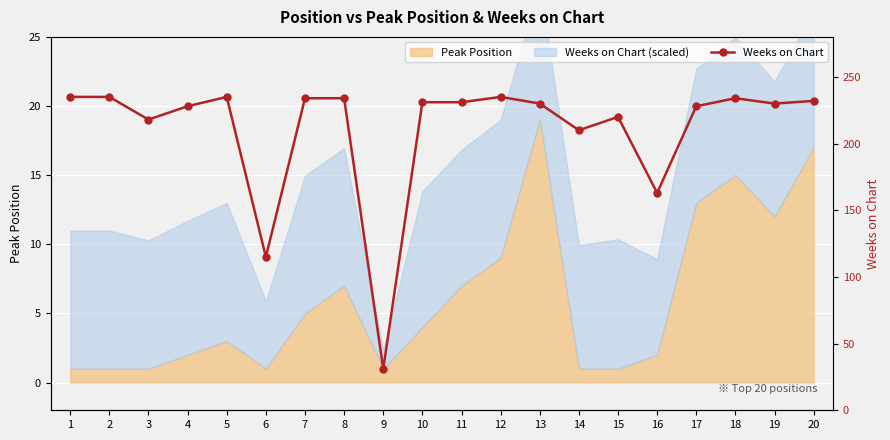

How many interior local valleys (lower than both neighbors) does the data have?

6